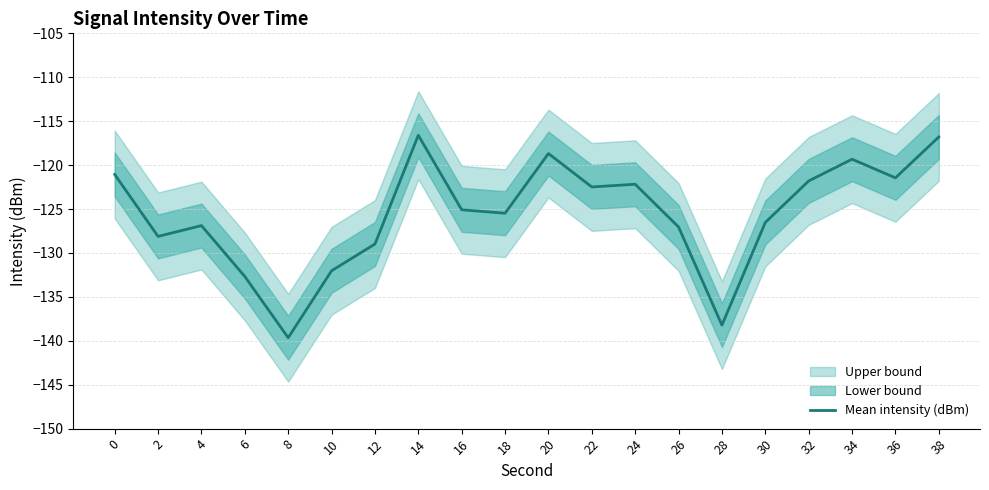

What is the sum of the values at 8 and 10?

-271.7